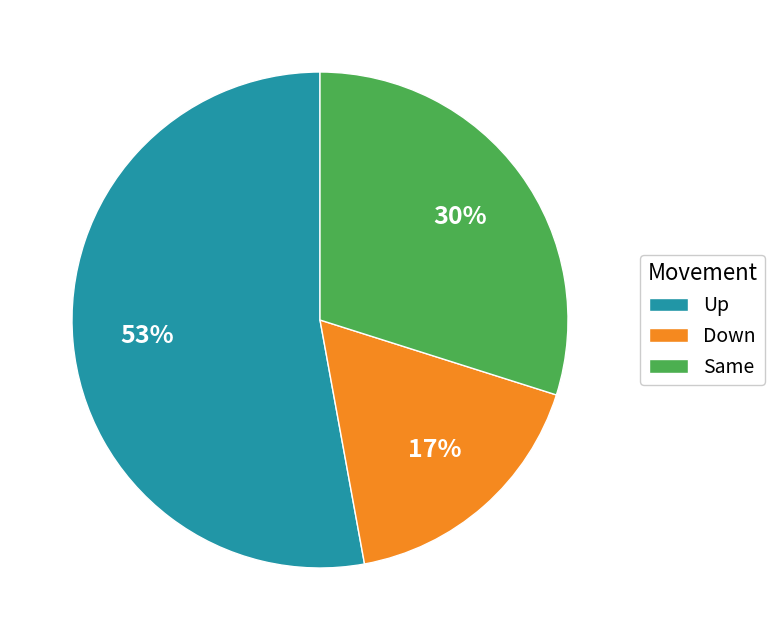

What is the ratio of the value at Down to the value at Up?

0.3